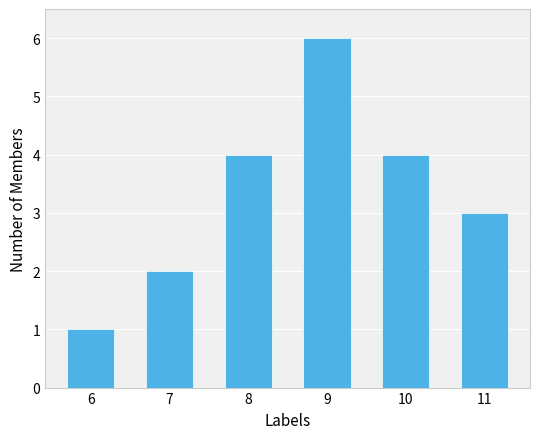

Reading left to right, transcribe all the data shown in this chart.

1	2	4	6	4	3